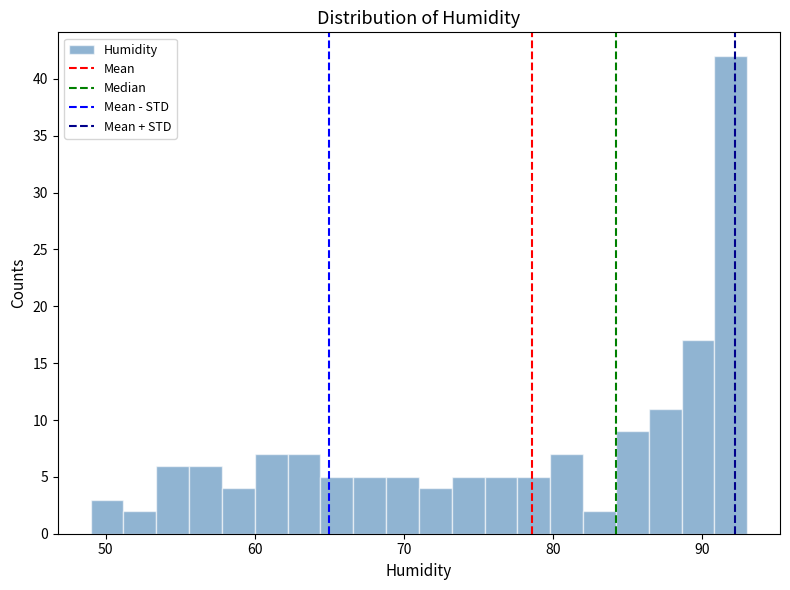

Around what value on the x-axis is the tallest bar? Give the approximate position of its centre, as read against the axis.

92